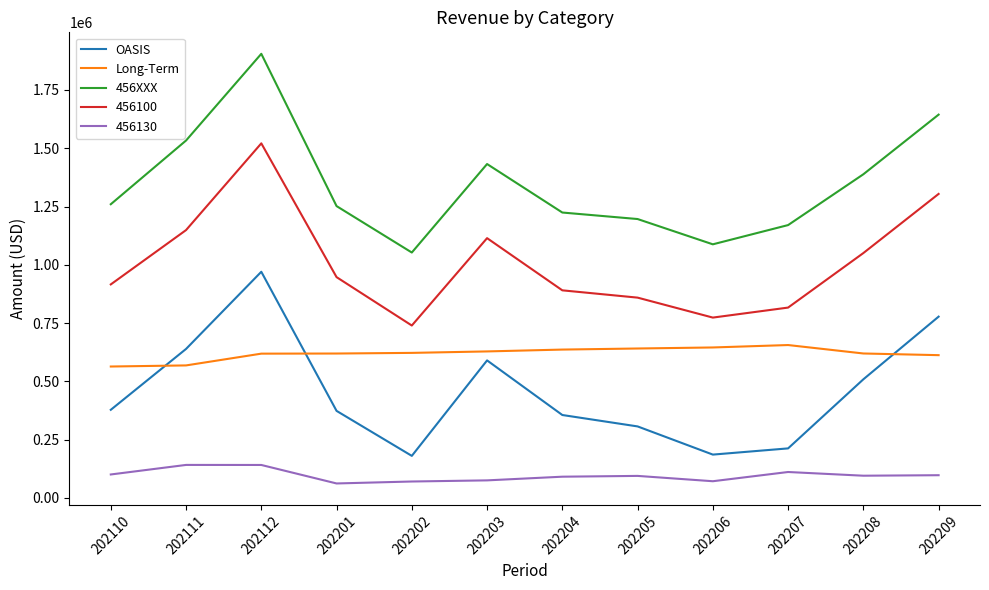

Rank the series by their maximum value, from highest to lowest.

456XXX, 456100, OASIS, Long-Term, 456130